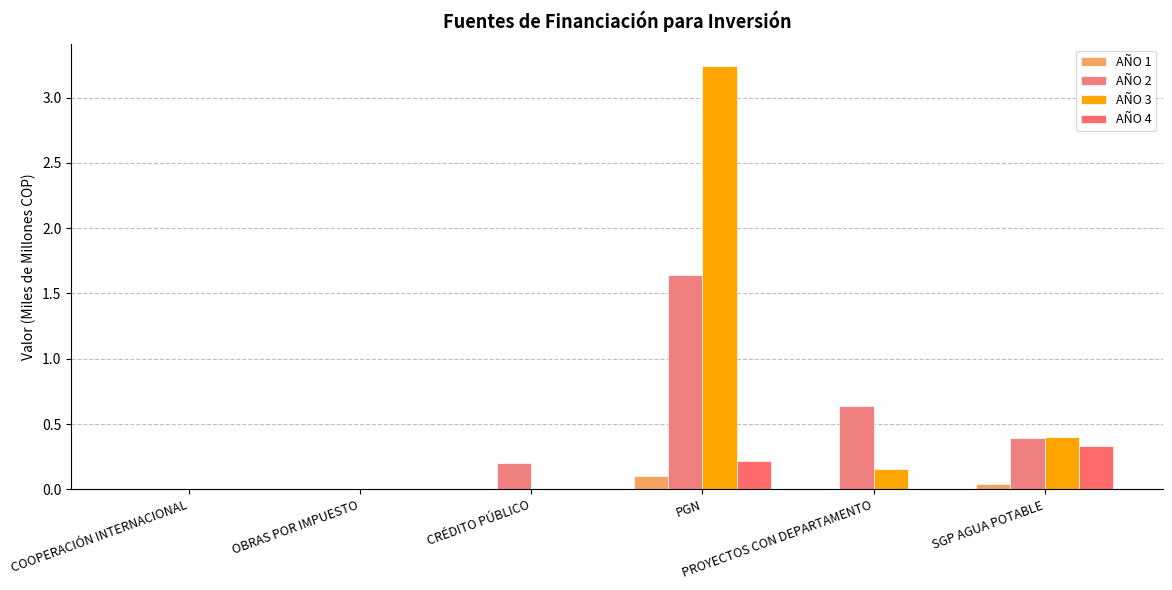

Are the bars horizontal?

No